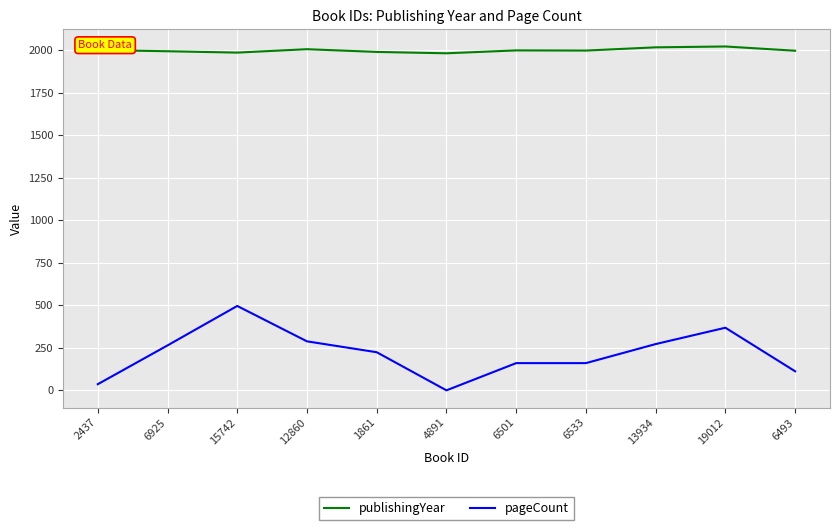

What is the spread (max minus min) of values at 6925?

1729